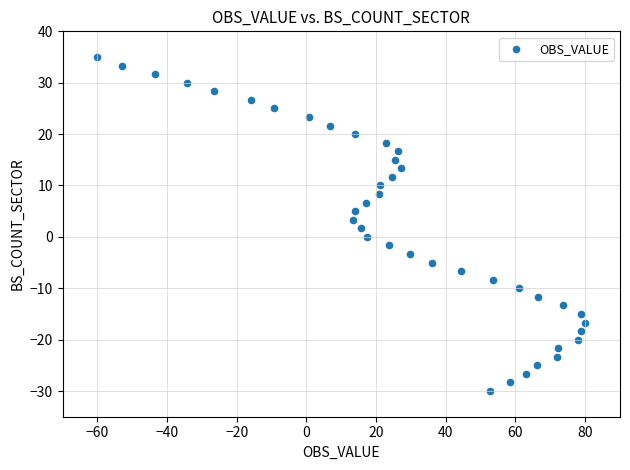

What is the range of Y values (max minus min)?

65.0